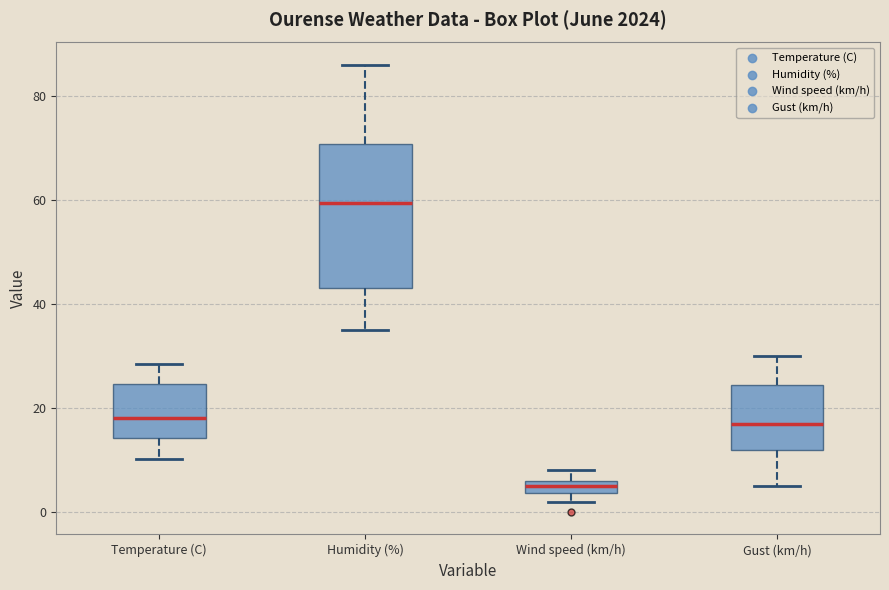

Where is the lower edge of the box for Wind speed (km/h) on the y-axis? The values are not printed on the chart, so give them approximately, as read against the axis.

4